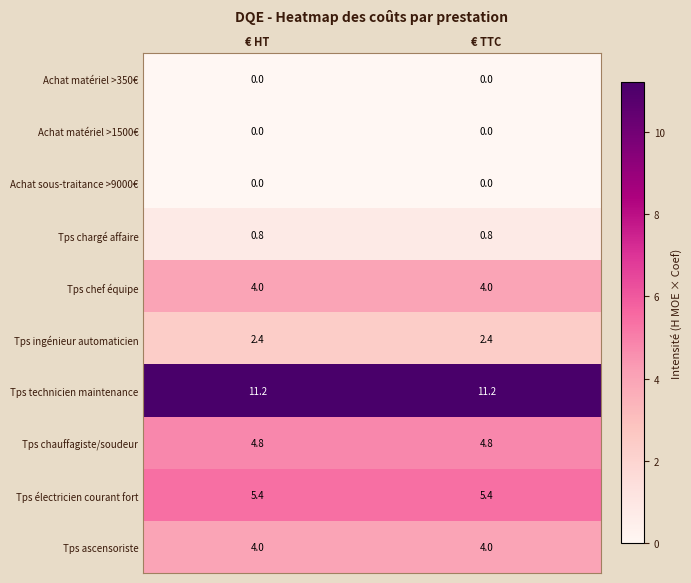

What is the total value across all series at € HT?

32.6